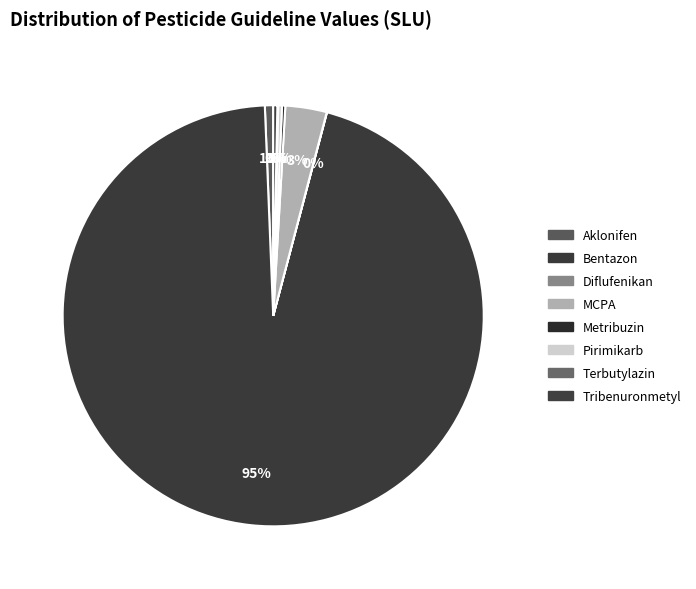

How many slices are in this pie chart?

8